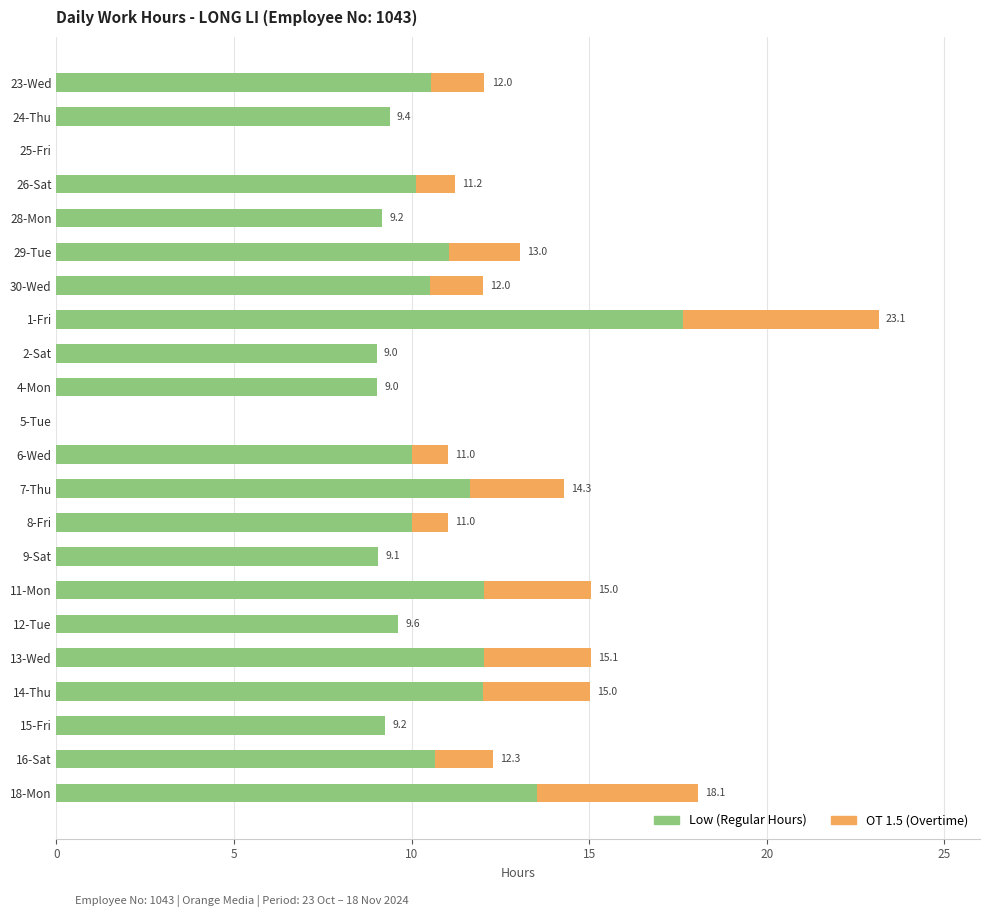

What is the total value across all series at 6-Wed?

11.0